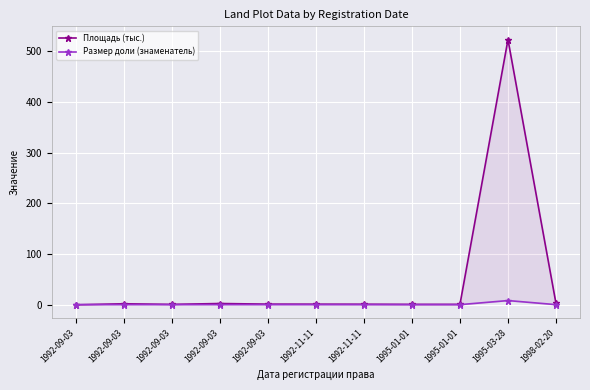

At which label does Площадь (тыс.) first exceed 1?

1992-09-03